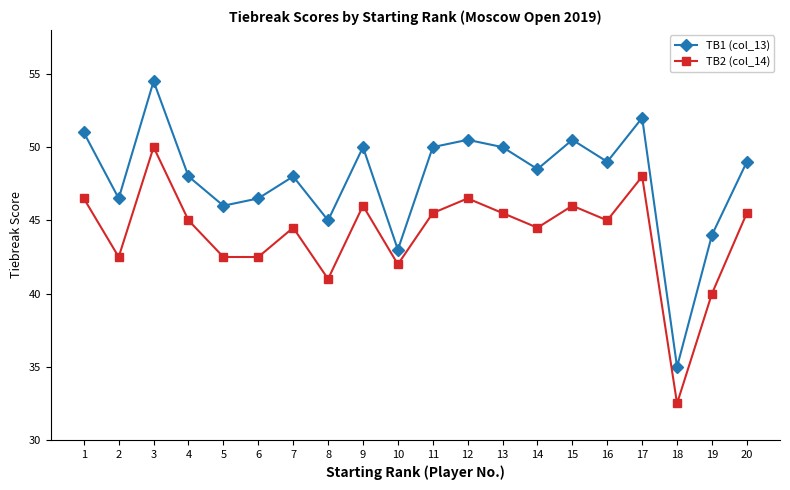

What is the spread (max minus min) of values at 3?

4.5